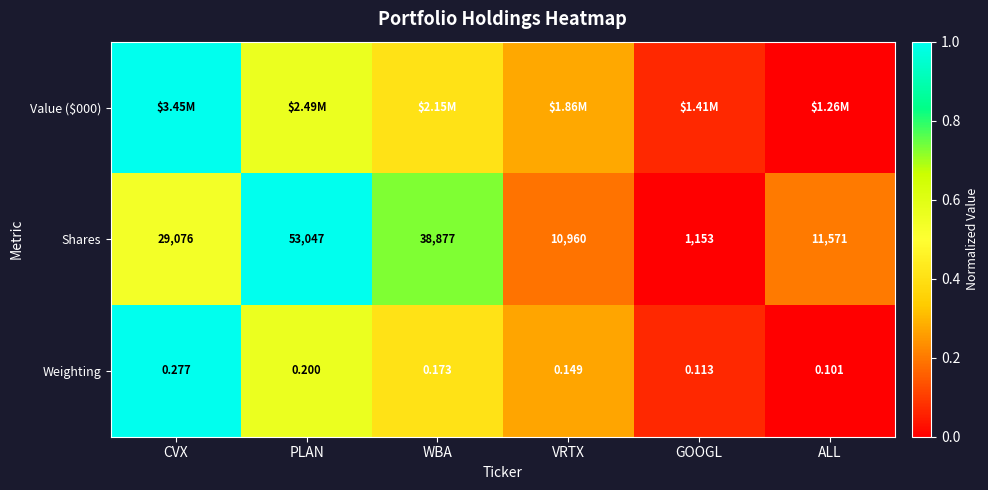

Is the value of Shares at ALL greater than the value of Weighting at GOOGL?

Yes